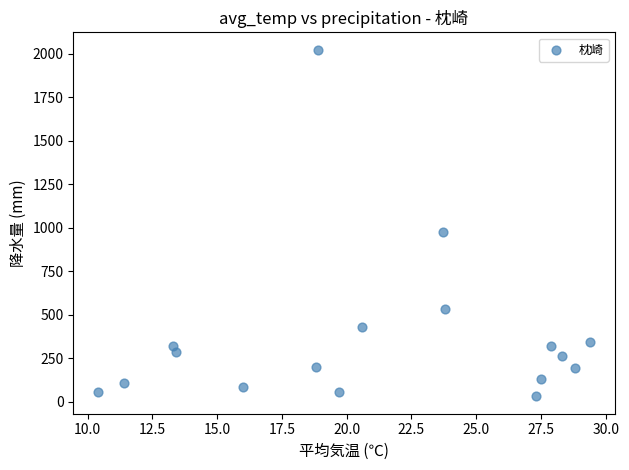

What is the range of X values (max minus min)?

19.0